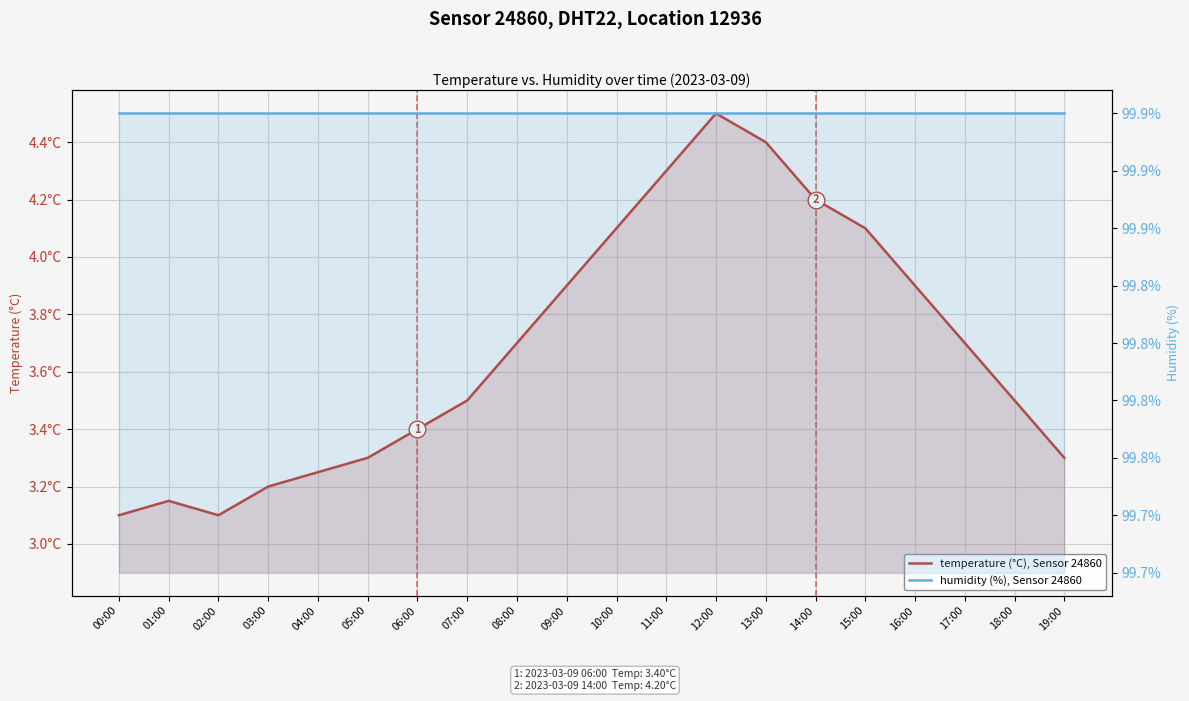

At which label does humidity (%), Sensor 24860 reach its peak?

00:00